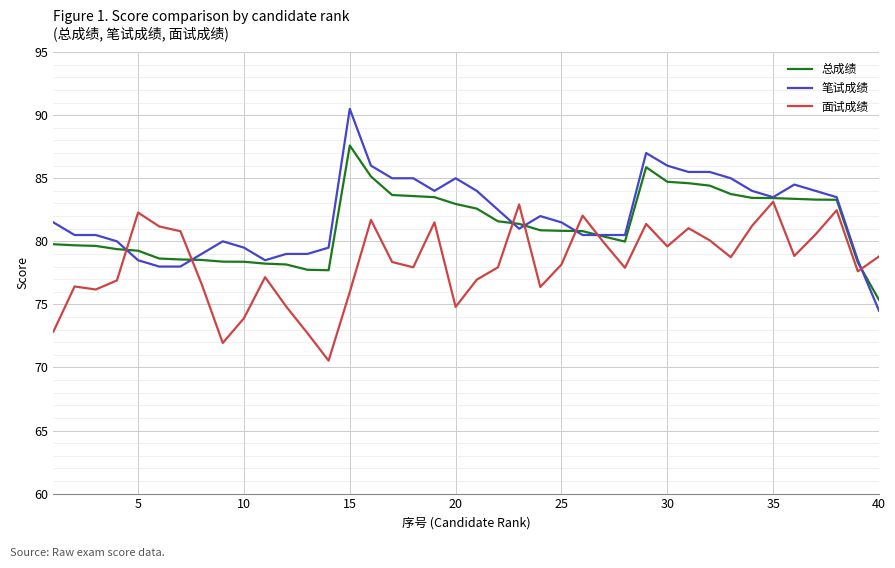

What is the minimum value for 总成绩?

75.4